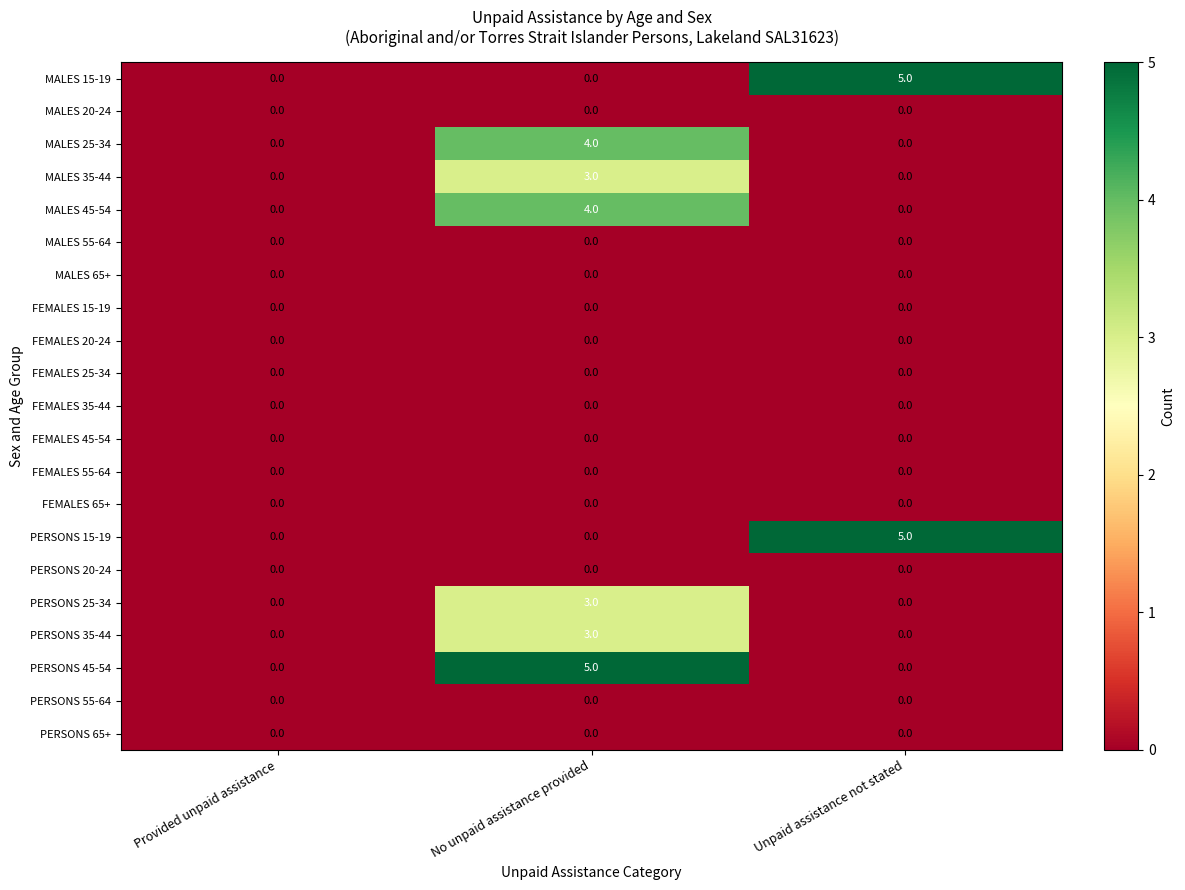

Between Provided unpaid assistance and No unpaid assistance provided, which series saw the biggest shift?

PERSONS 45-54